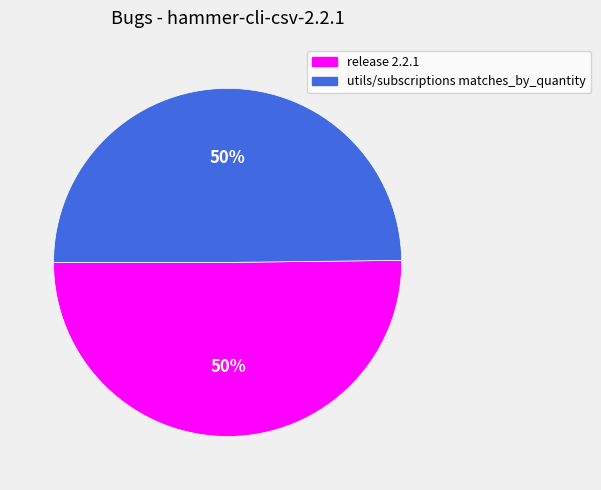

To the nearest percent, what portion does release 2.2.1 represent?

50%